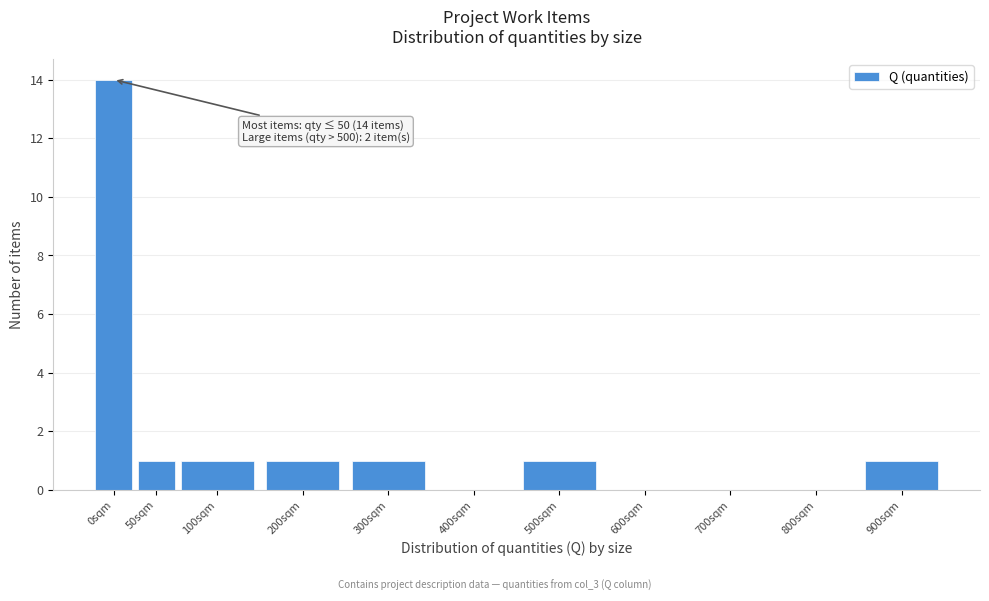

Reading left to right, what are all the values shown in this chart?

0sqm=14	50sqm=1	100sqm=1	200sqm=1	300sqm=1	400sqm=0	500sqm=1	600sqm=0	700sqm=0	800sqm=0	900sqm=1